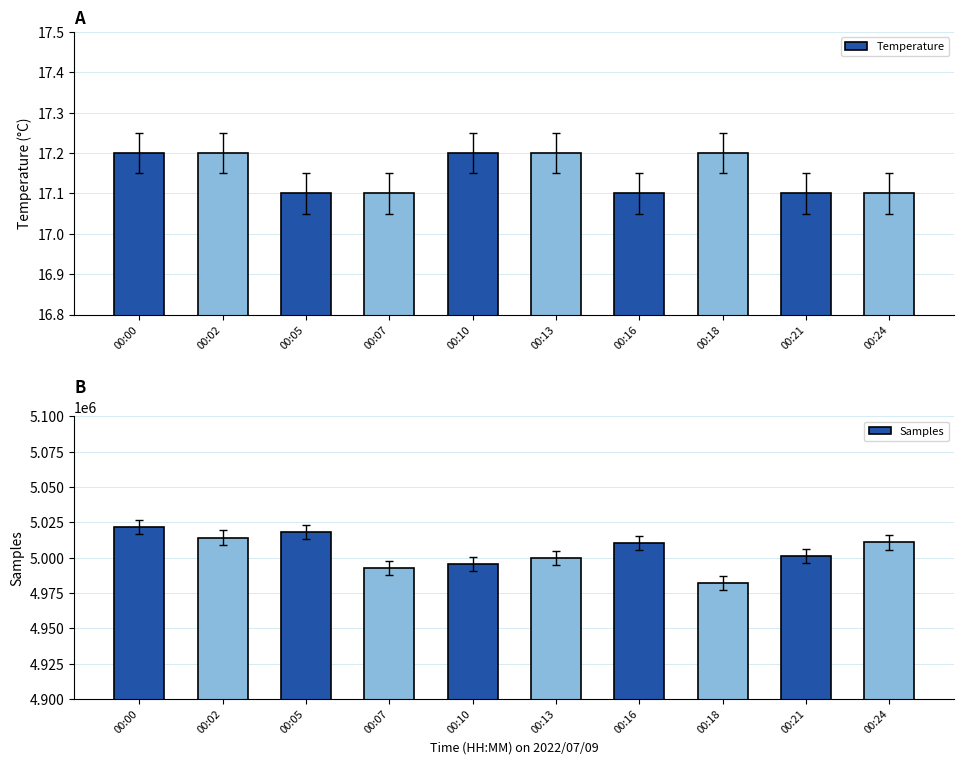

Which series has the largest total across all categories?

Samples